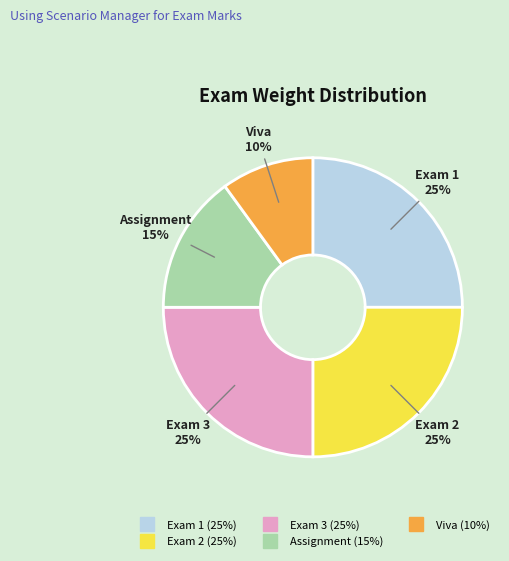

What is the smallest slice in the pie chart?

Viva